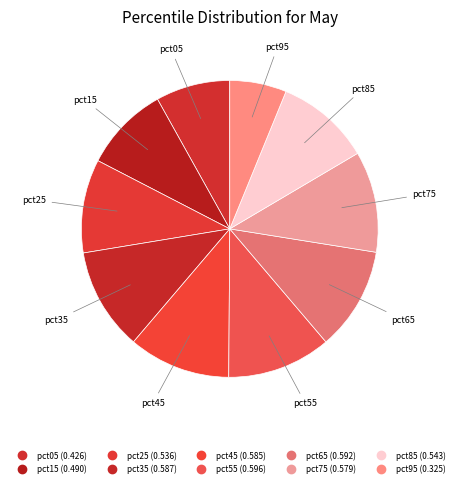

Which slice is the smallest?

pct95